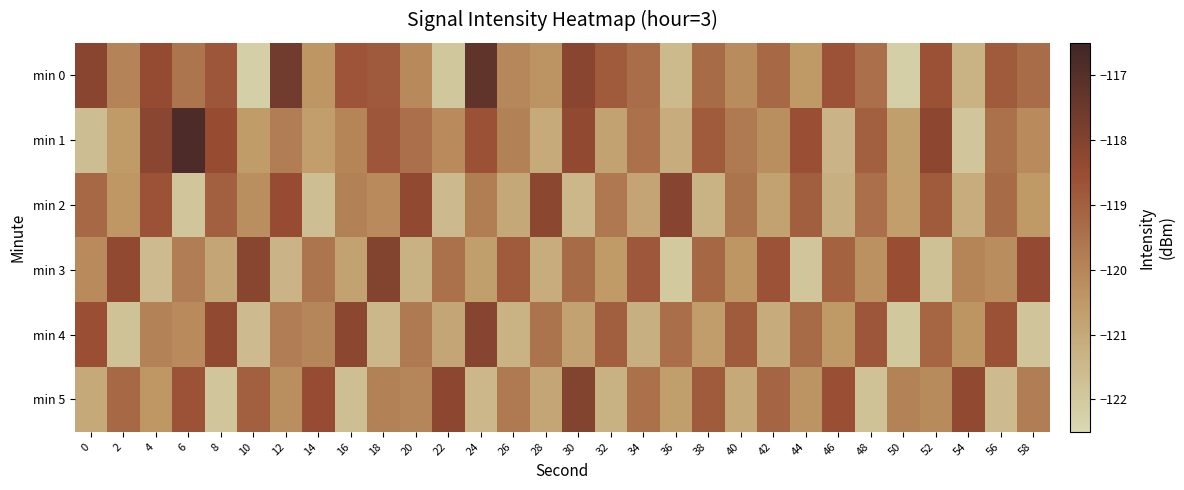

Between 38 and 58, which is larger?

38